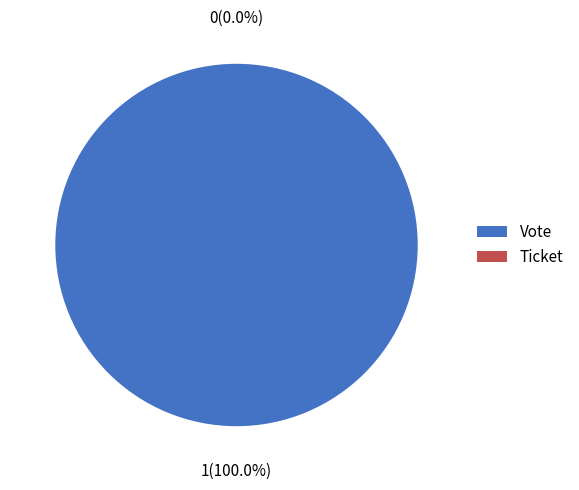

How many slices are in this pie chart?

2